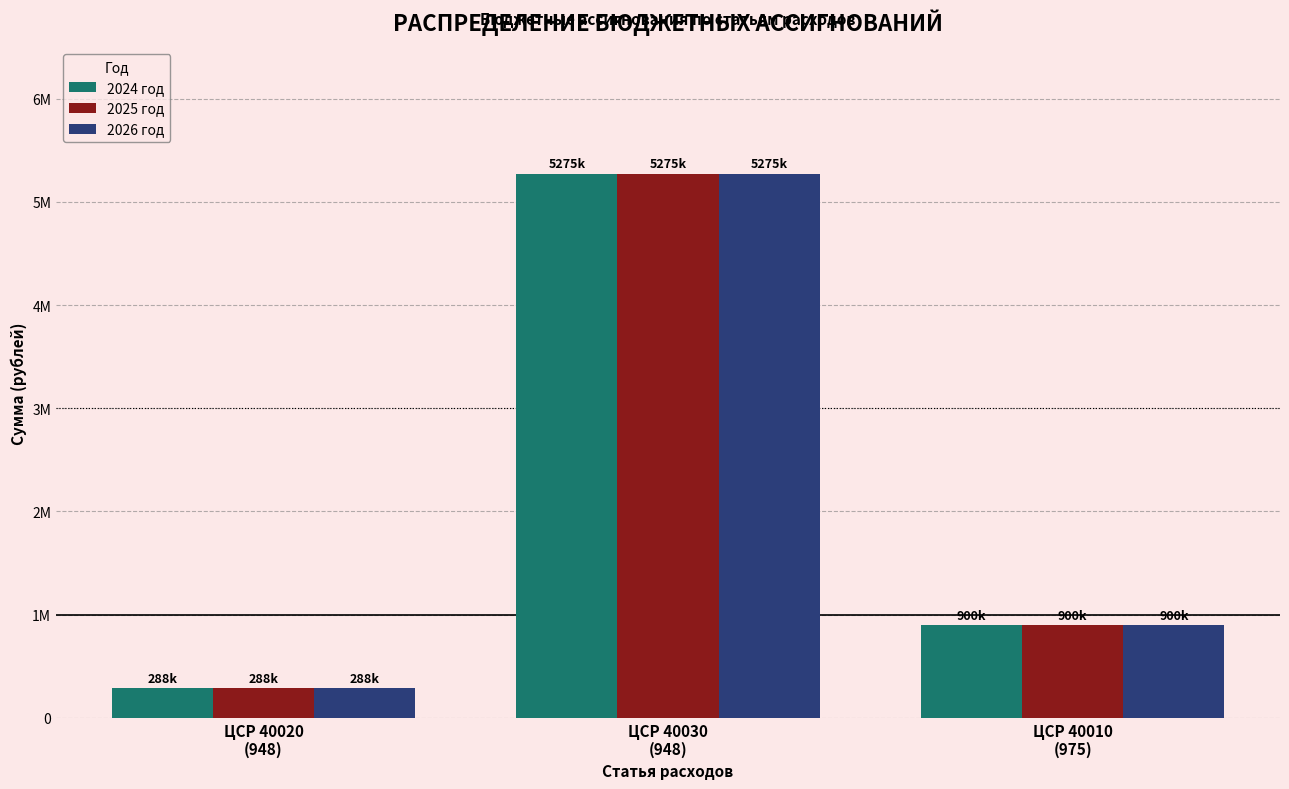

Are the bars grouped side by side (vs. stacked)?

Yes